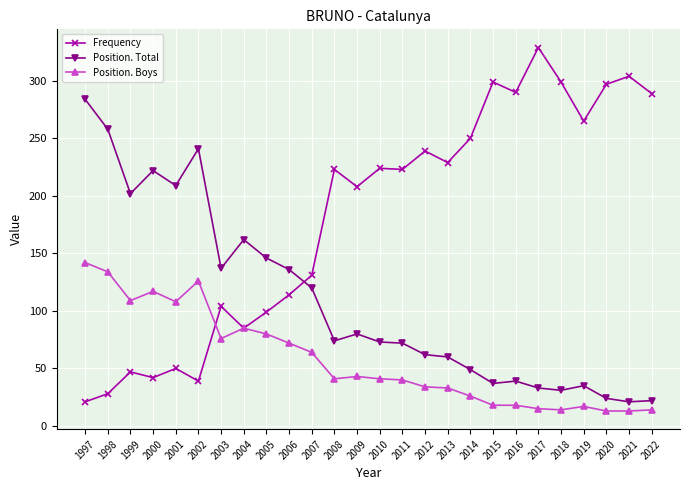

What is the difference between the maximum and second lowest values in the Position. Total series?

262